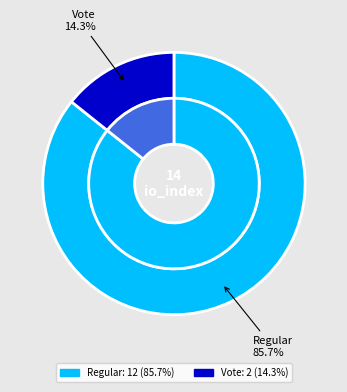

What is the smallest slice in the pie chart?

Vote